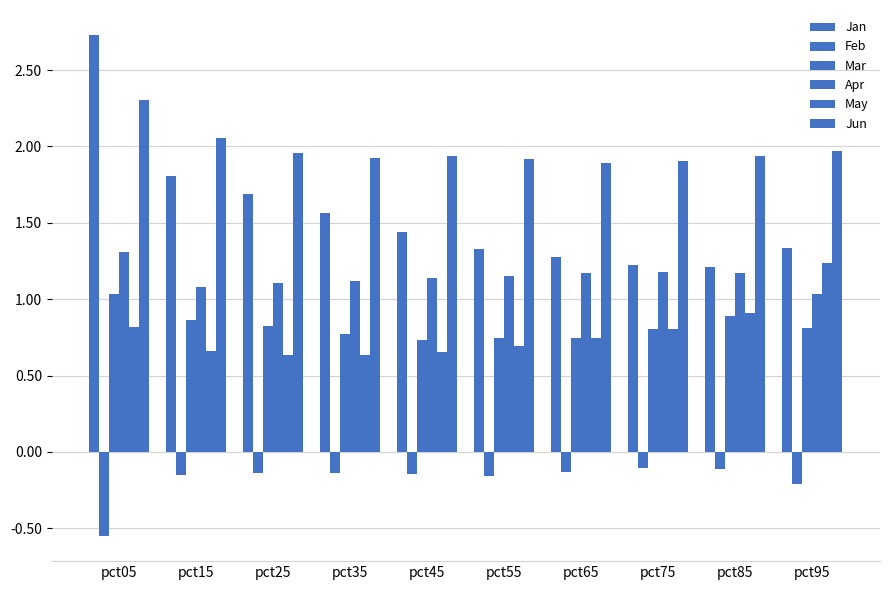

The May series shows 1.0 at pct15. True or false?

False